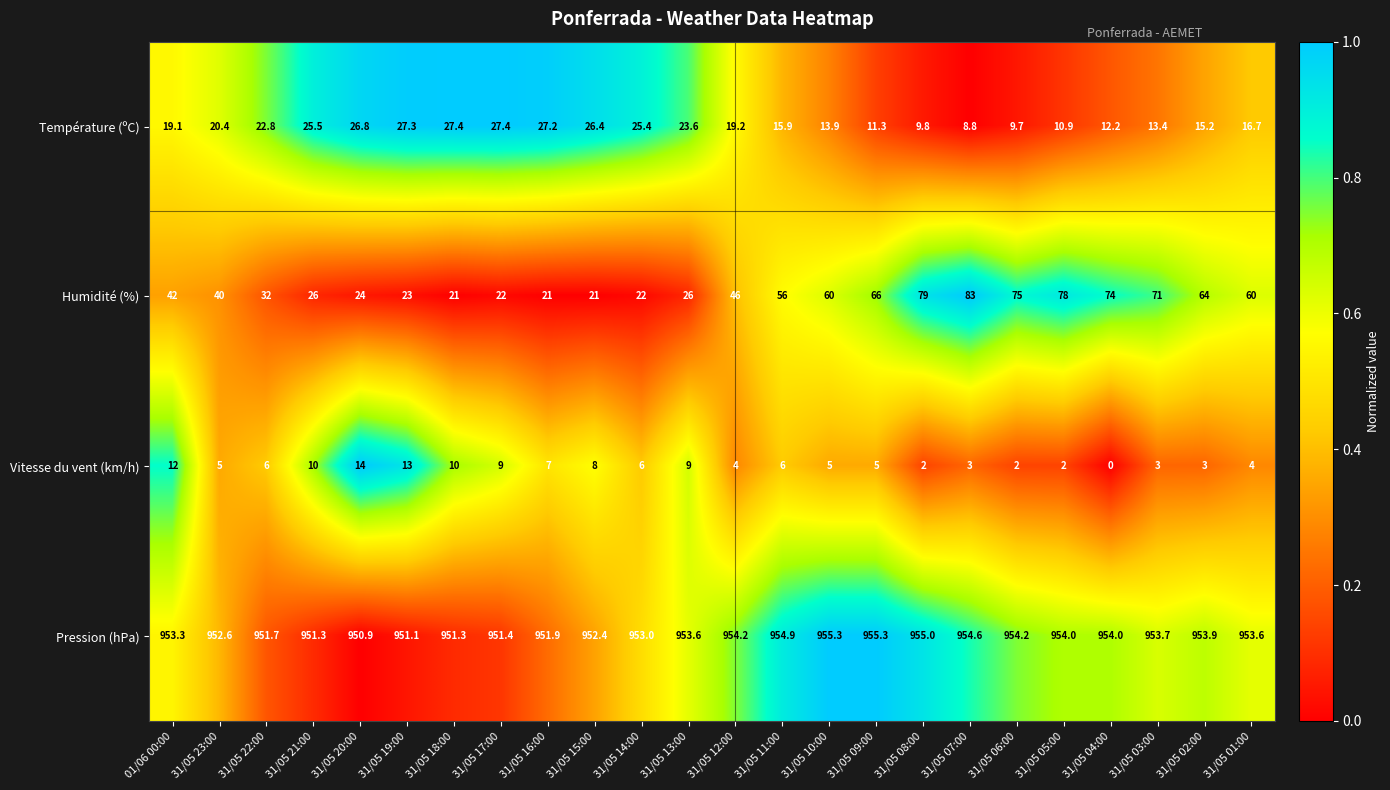

Count the number of data series in this chart.

4